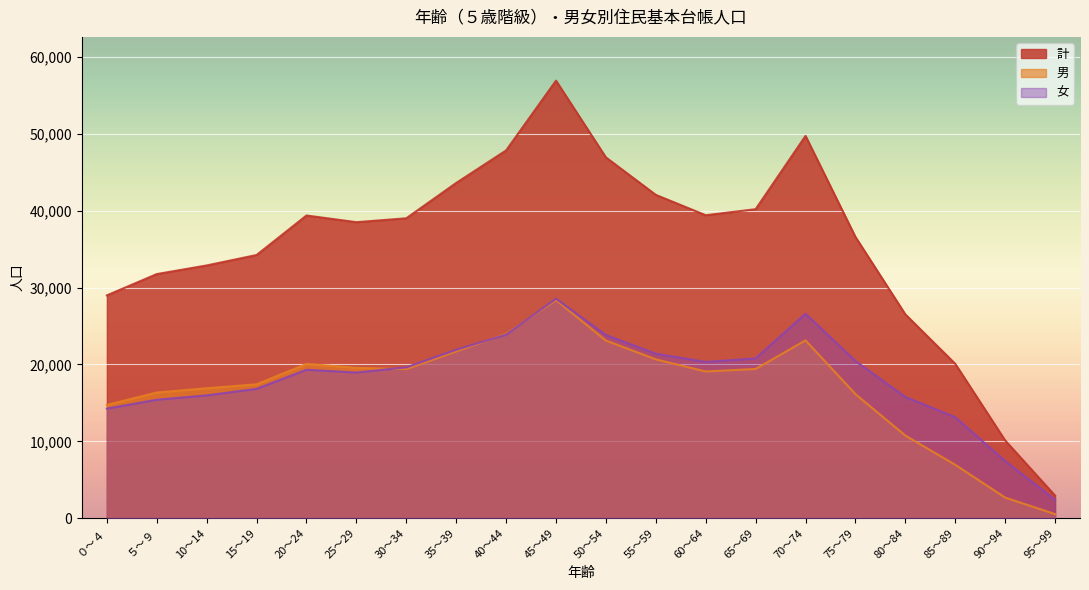

What is the label of the 19th point from the left?

90～94